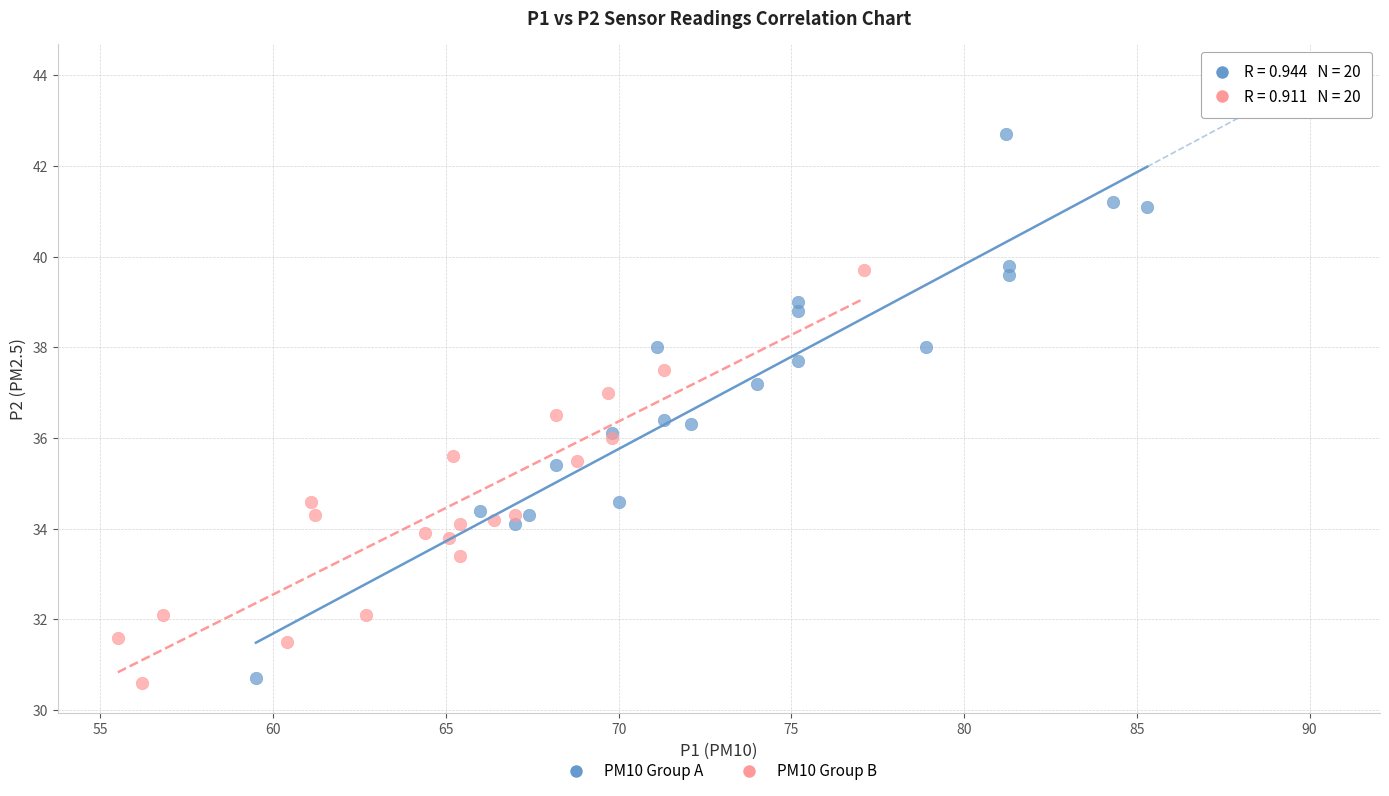

Which series reaches the maximum Y coordinate?

PM10 Group A